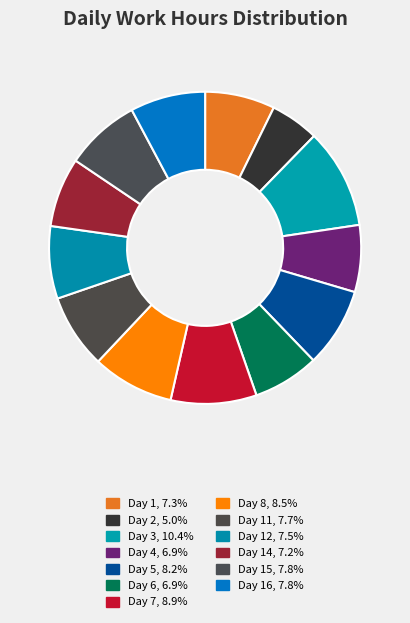

Count the number of slices in the pie.

13